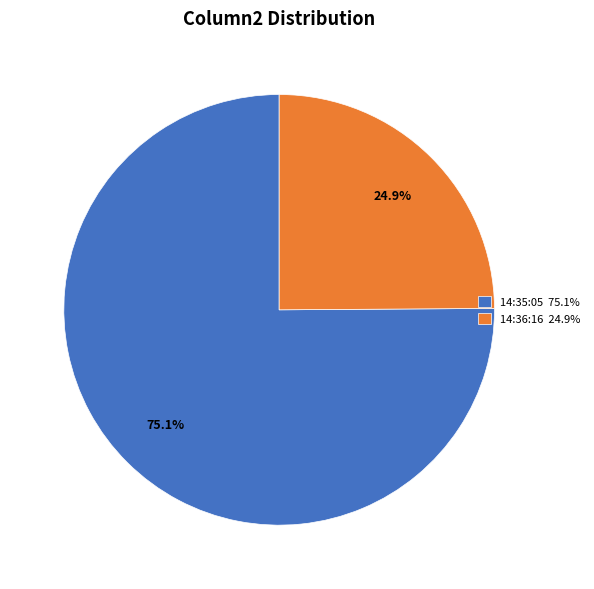

Approximately how many times larger is the value at 14:36:16 24.9% compared to 14:35:05 75.1%?

0.3